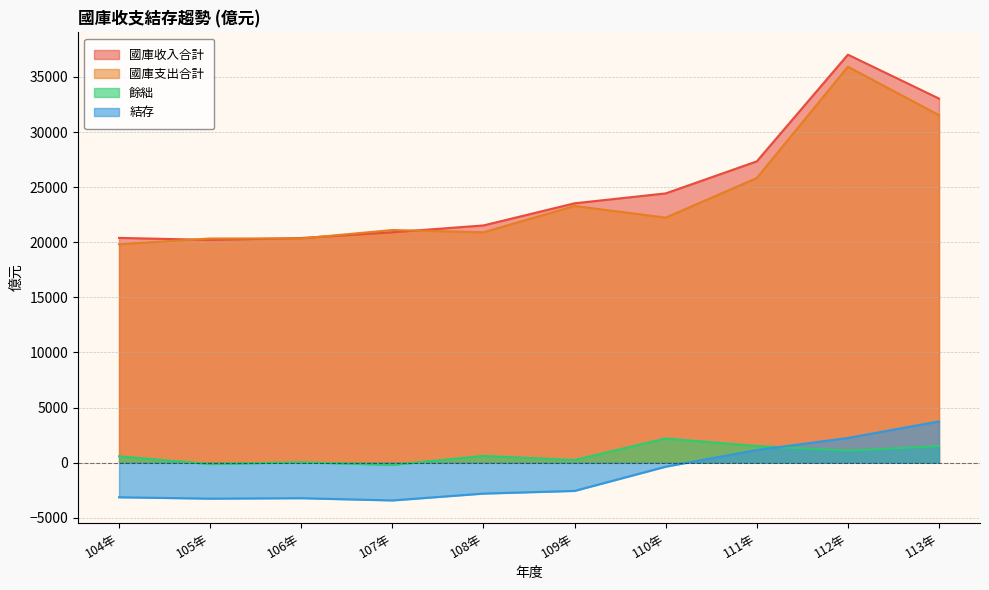

What is the sum of the 國庫收入合計 values at 109年 and 113年?

56569